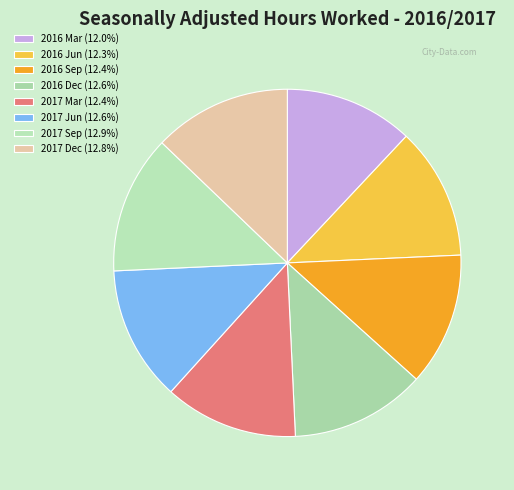

Is it true that 2017 Jun is 13% of the pie?

True